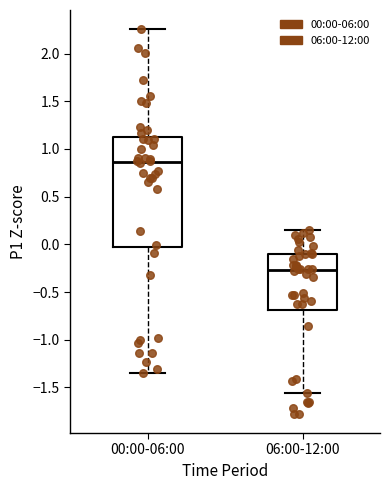

Where is the upper edge of the box for 06:00-12:00 on the y-axis? The values are not printed on the chart, so give them approximately, as read against the axis.

-0.10